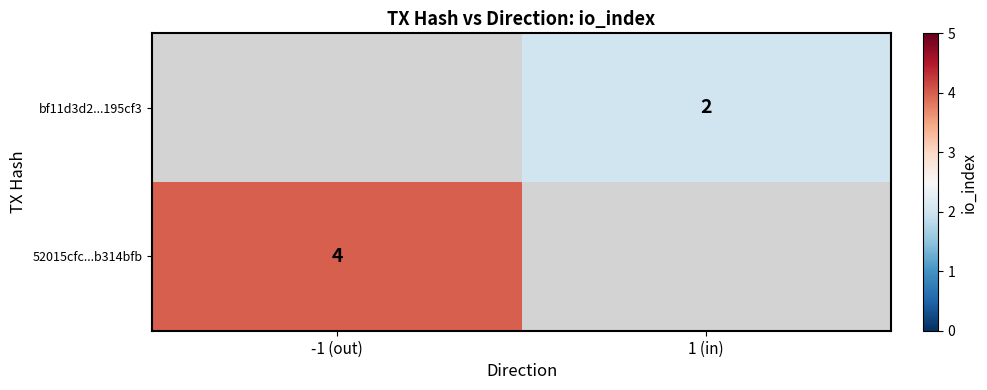

Is it true that 52015cfc...b314bfb equals 2 at -1 (out)?

False